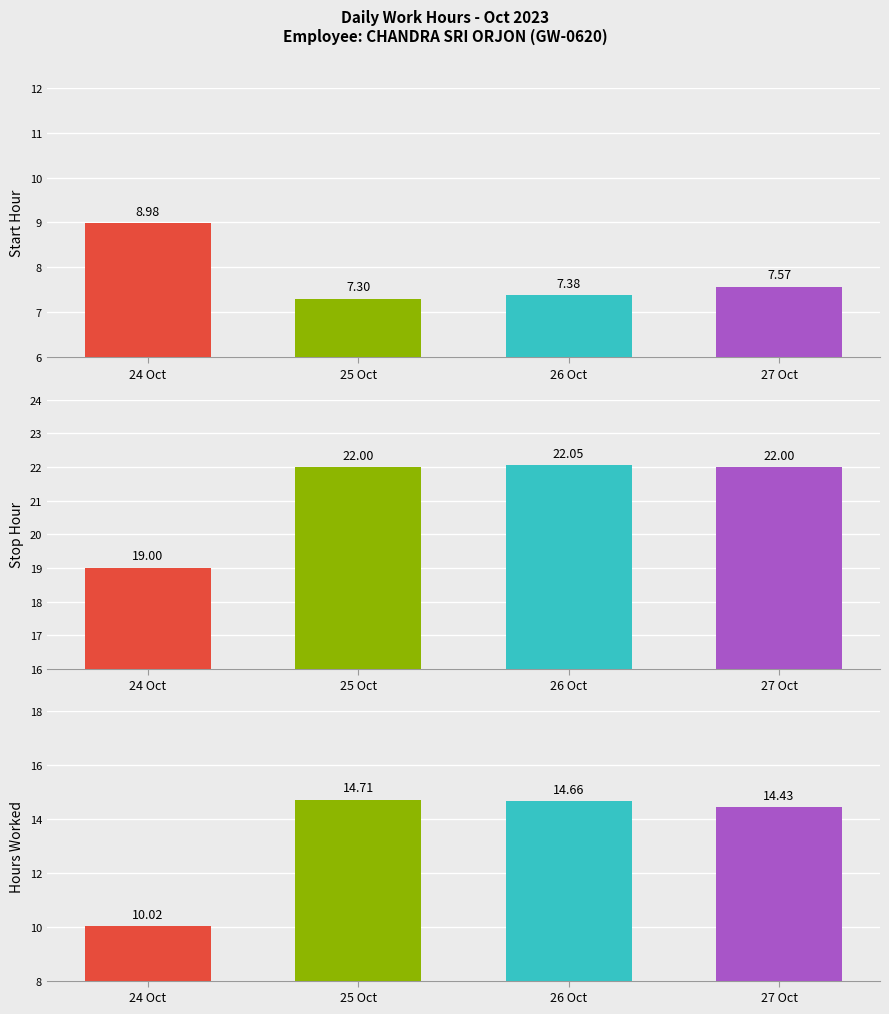

Does the chart contain any negative values?

No